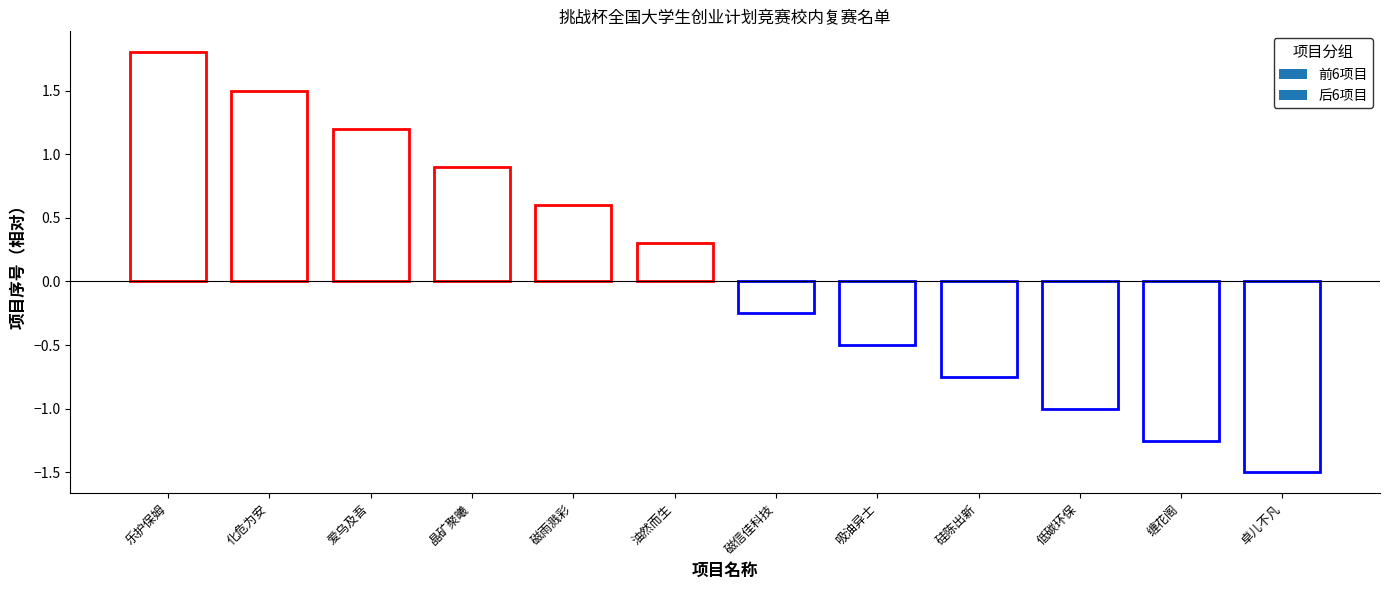

What is the label of the 4th bar from the left?

晶矿聚曦